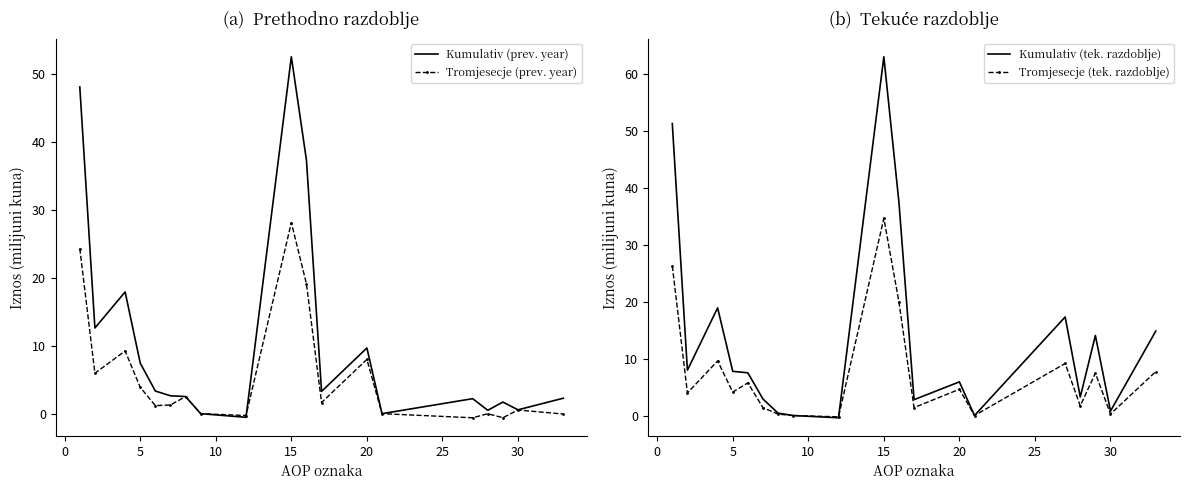

Is it true that Kumulativ (prev. year) equals 9.7 at 20?

True